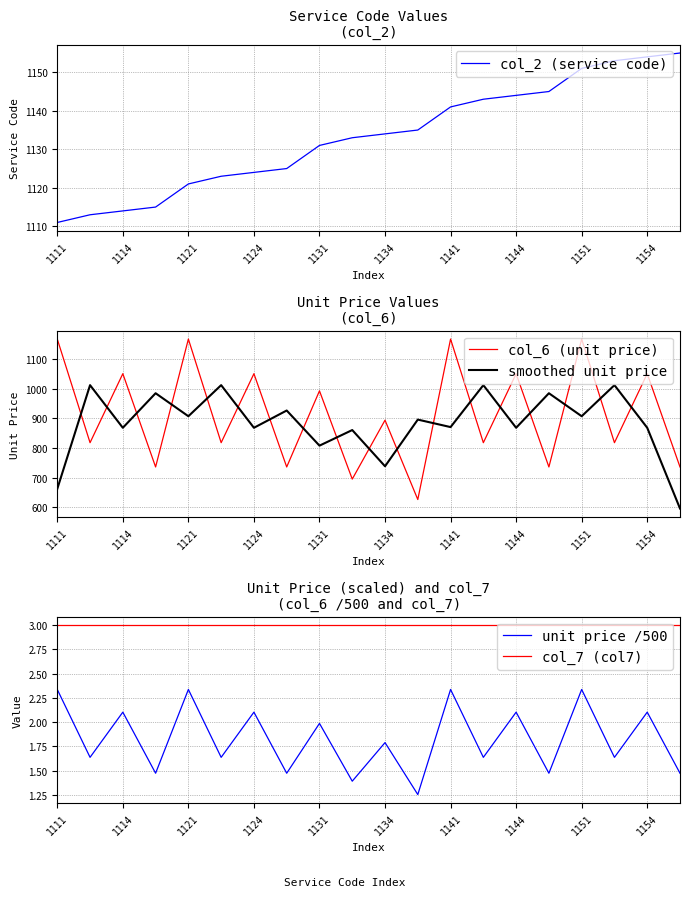

Count the number of data series in this chart.

5